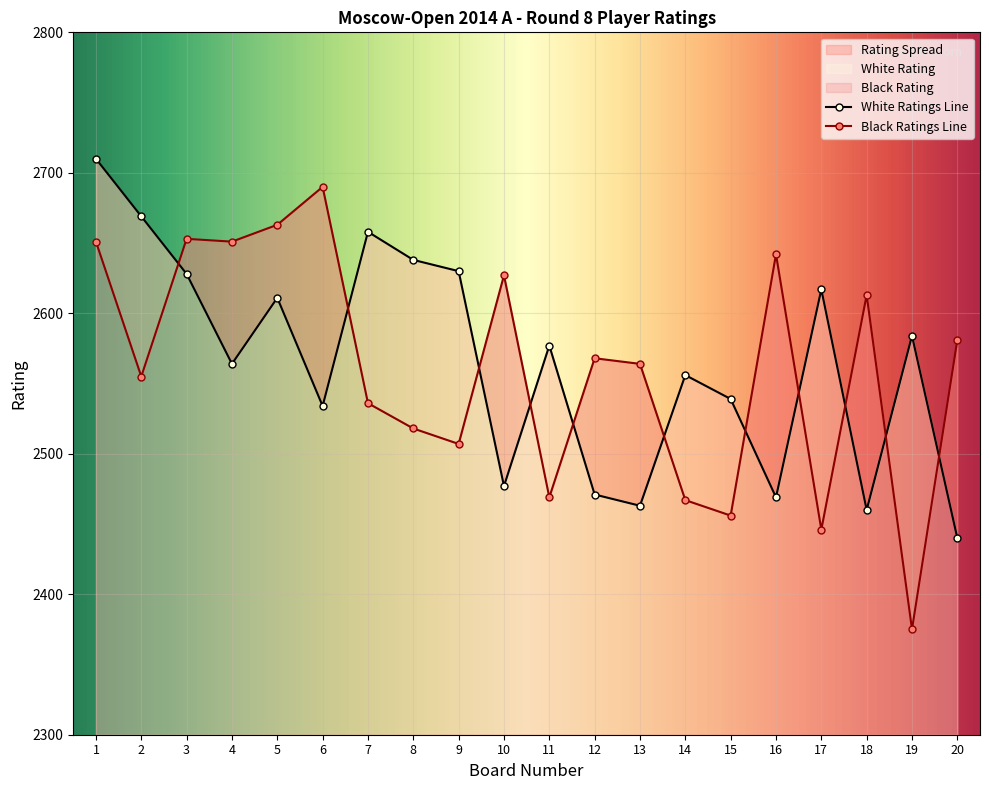

Reading left to right, what are all the values shown in this chart?

White Rating: 2710	2669	2628	2564	2611	2534	2658	2638	2630	2477	2577	2471	2463	2556	2539	2469	2617	2460	2584	2440
Black Rating: 2651	2555	2653	2651	2663	2690	2536	2518	2507	2627	2469	2568	2564	2467	2456	2642	2446	2613	2375	2581